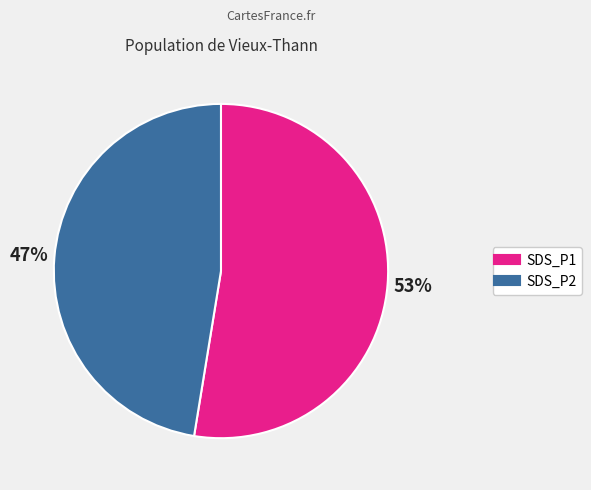

Which slice is the largest?

SDS_P1